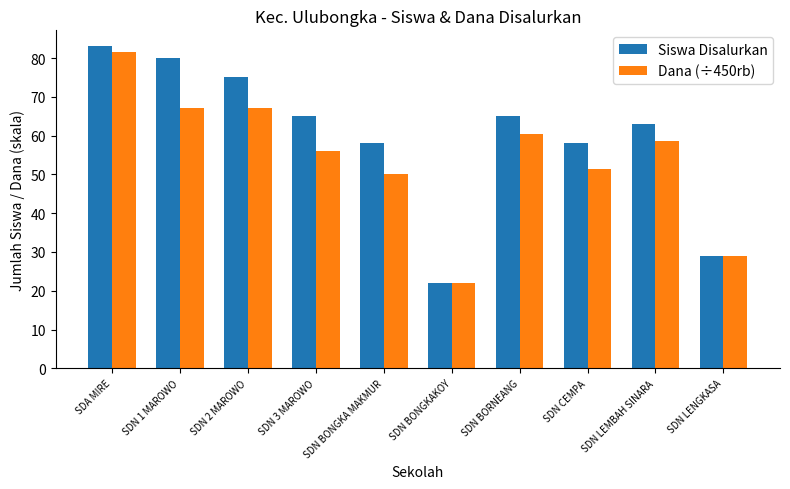

Reading left to right, what are all the values shown in this chart?

Siswa Disalurkan: SDA MIRE=83.0	SDN 1 MAROWO=80.0	SDN 2 MAROWO=75.0	SDN 3 MAROWO=65.0	SDN BONGKA MAKMUR=58.0	SDN BONGKAKOY=22.0	SDN BORNEANG=65.0	SDN CEMPA=58.0	SDN LEMBAH SINARA=63.0	SDN LENGKASA=29.0
Dana (÷450rb): SDA MIRE=81.5	SDN 1 MAROWO=67.0	SDN 2 MAROWO=67.0	SDN 3 MAROWO=56.0	SDN BONGKA MAKMUR=50.0	SDN BONGKAKOY=22.0	SDN BORNEANG=60.5	SDN CEMPA=51.5	SDN LEMBAH SINARA=58.5	SDN LENGKASA=29.0